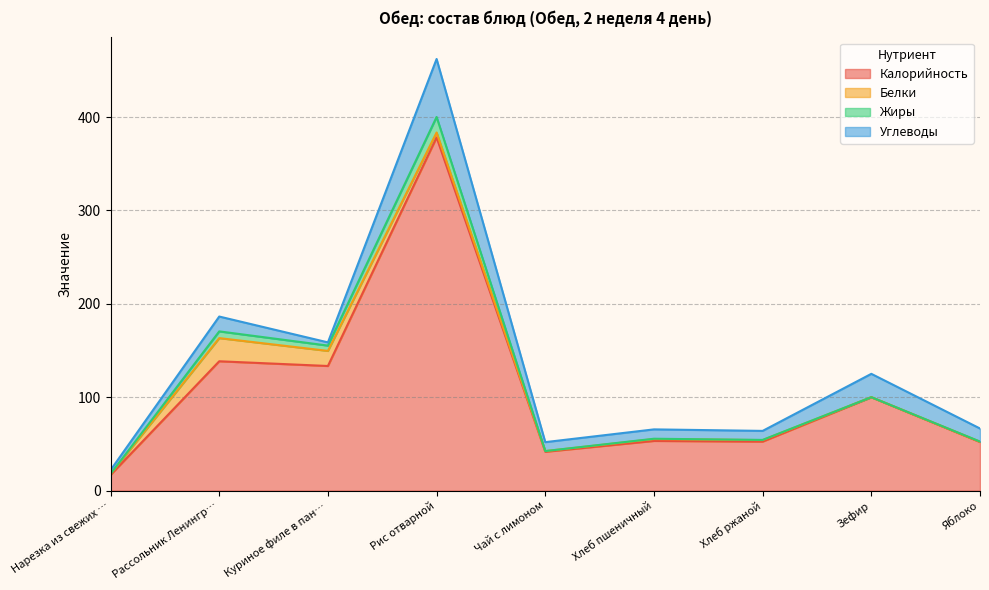

At Рис отварной, list the series in order from largest to smallest.

Калорийность, Углеводы, Жиры, Белки